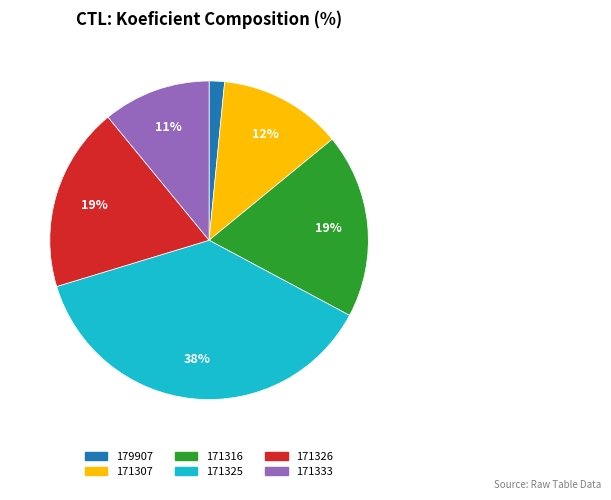

Do 171326 and 171307 together represent more than half of the pie?

No